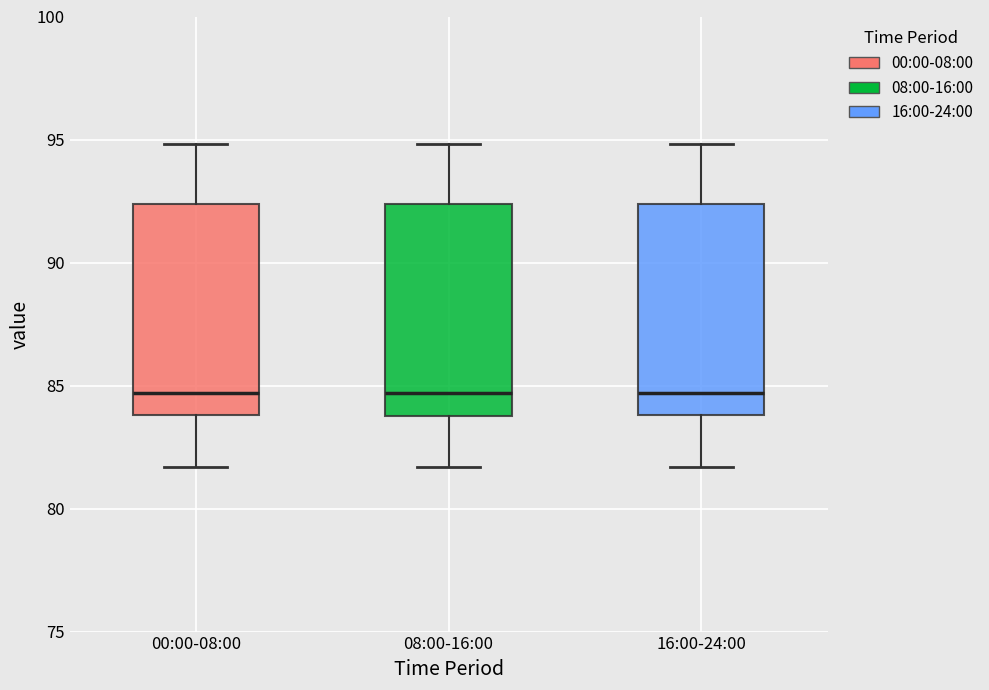

Reading left to right, transcribe this box plot: for each box, give where its median line is, the range the box spans, and where its two whiskers end, as read against the y-axis. The values are not printed on the chart, so give them approximately, as read against the axis.

00:00-08:00: median 84.5, box 84.0 to 92.5, whiskers 81.5 to 95.0
08:00-16:00: median 84.5, box 83.5 to 92.5, whiskers 81.5 to 95.0
16:00-24:00: median 84.5, box 84.0 to 92.5, whiskers 81.5 to 95.0